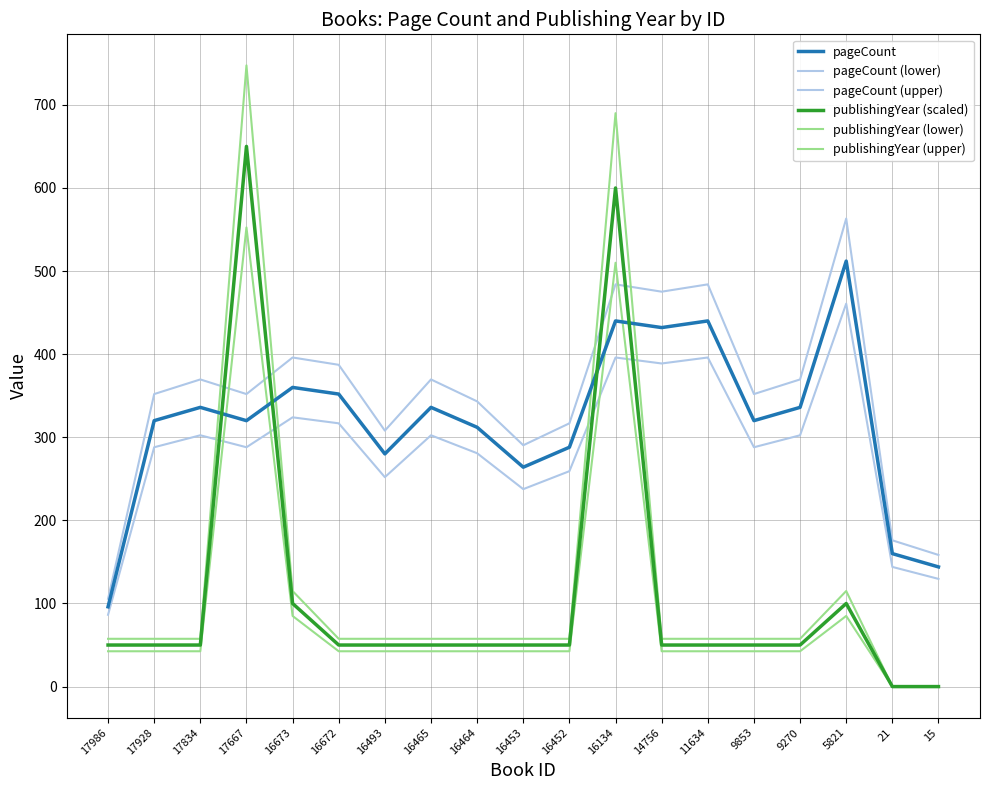

Between 17834 and 5821, which series saw the biggest shift?

pageCount (upper)